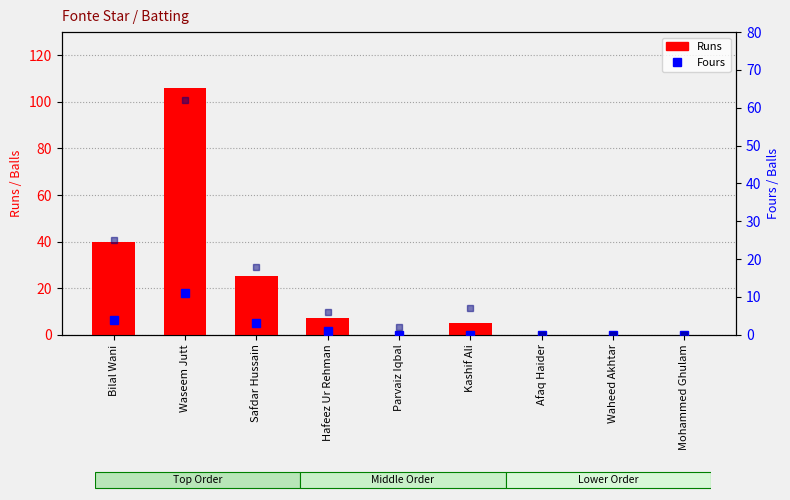

What is the average value of the Balls series?

13